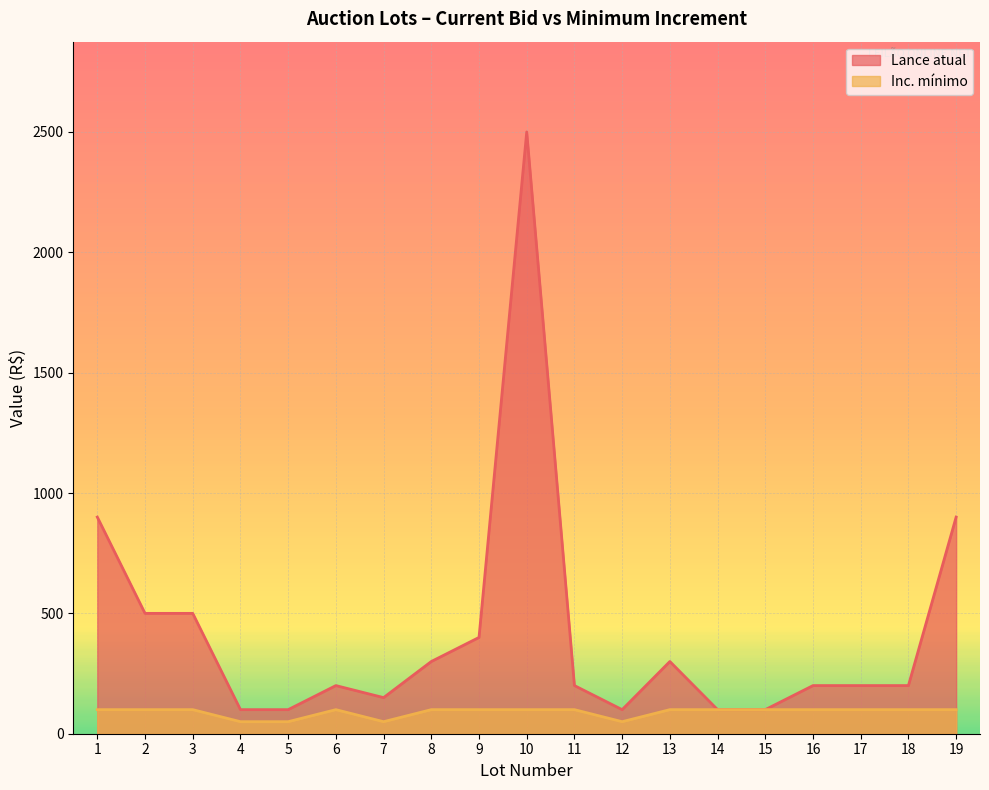

True or false: Inc. mínimo has more than 2 points higher than both neighbors.

False